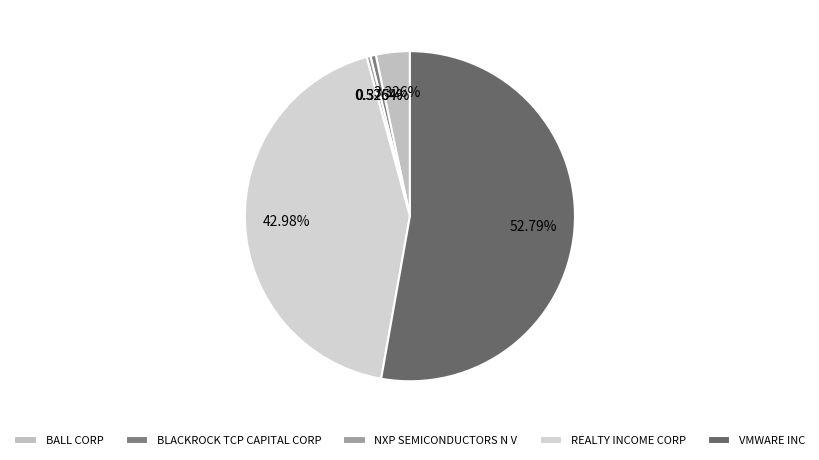

True or false: NXP SEMICONDUCTORS N V accounts for 14% of the total.

False